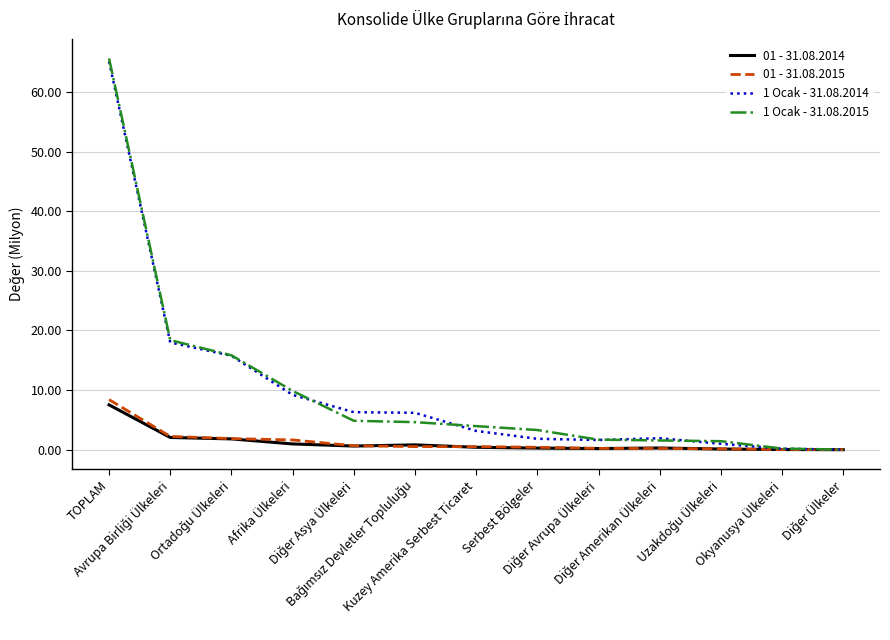

What is the highest value of the 1 Ocak - 31.08.2014 series?

65.1